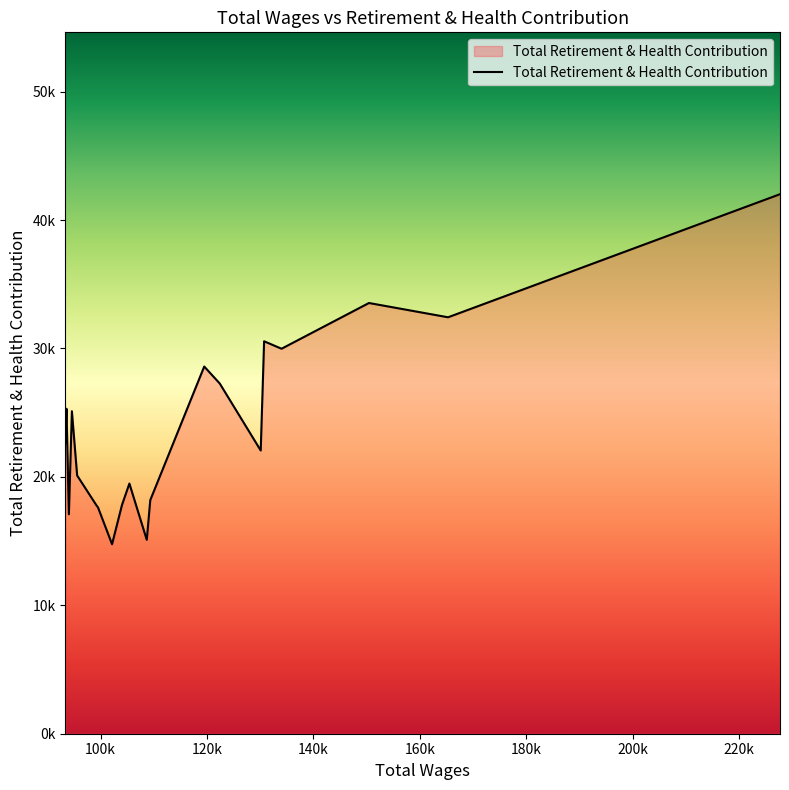

Reading right to left, transcribe all the data shown in this chart.

93391.0=22629	93592.0=25307	94044.0=17089	94610.0=25115	95597.0=20111	99258.0=17763	99508.0=17635	102157.0=14755	104024.0=17813	105415.0=19483	108682.0=15097	109340.0=18192	119479.0=28595	122397.0=27273	130095.0=22056	130732.0=30563	134011.0=29982	150437.0=33543	165298.0=32431	227680.0=42017